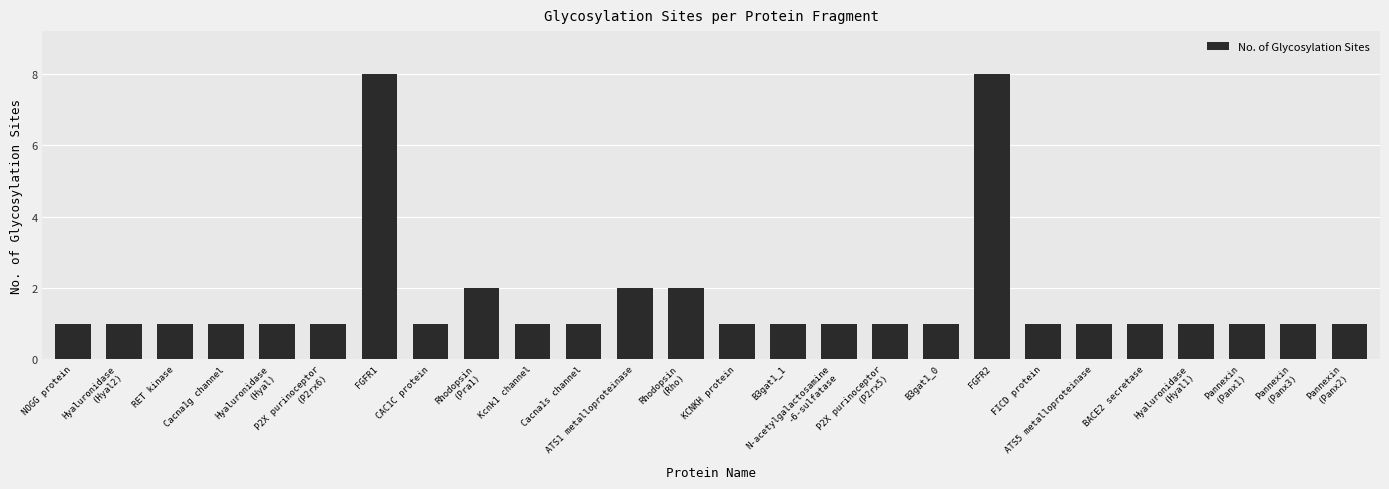

Reading left to right, what are all the values shown in this chart?

1	1	1	1	1	1	8	1	2	1	1	2	2	1	1	1	1	1	8	1	1	1	1	1	1	1